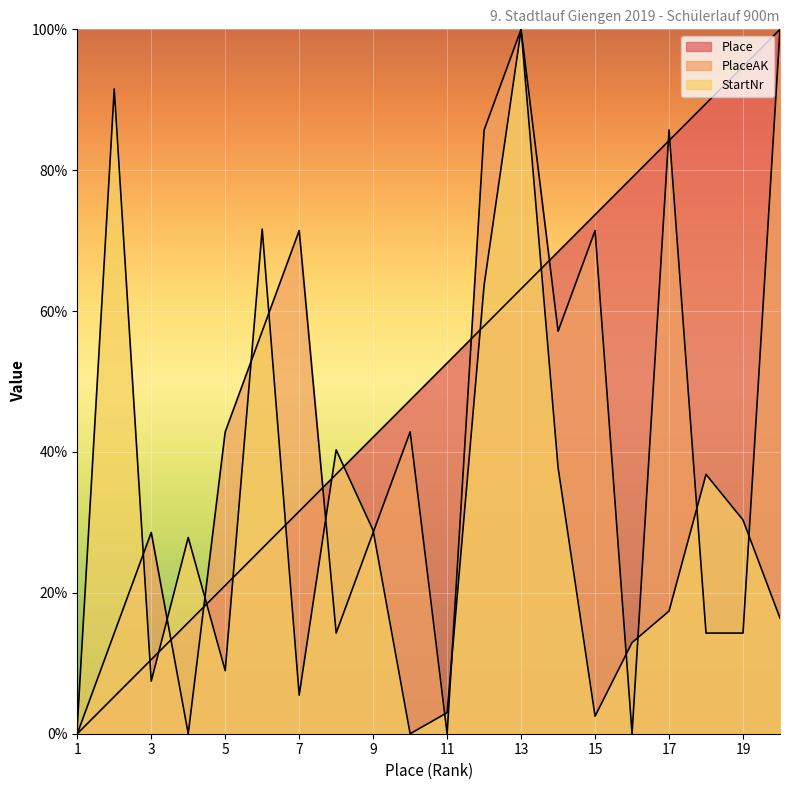

How many positive values does the PlaceAK series have?

16